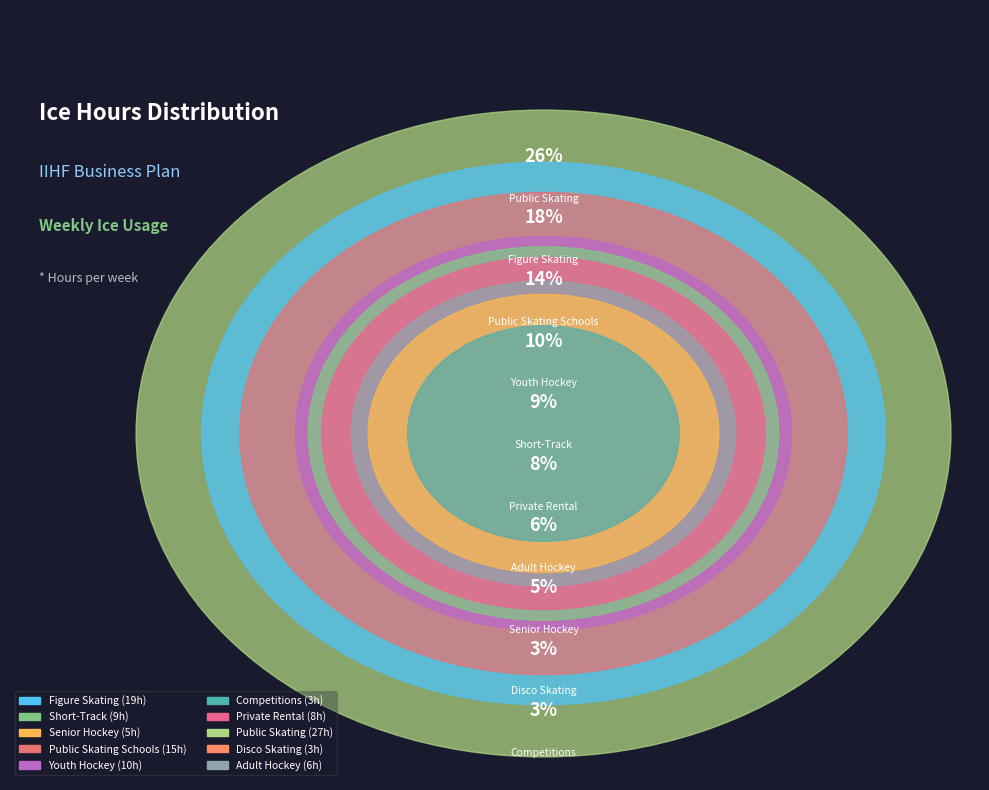

True or false: Adult Hockey accounts for 1% of the total.

False